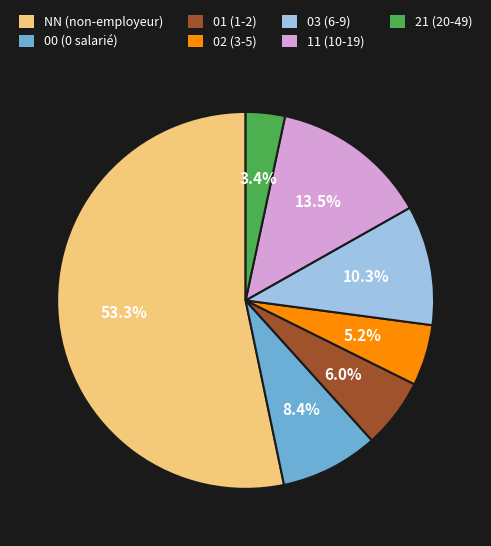

Which has a higher value, 21 or 00?

00